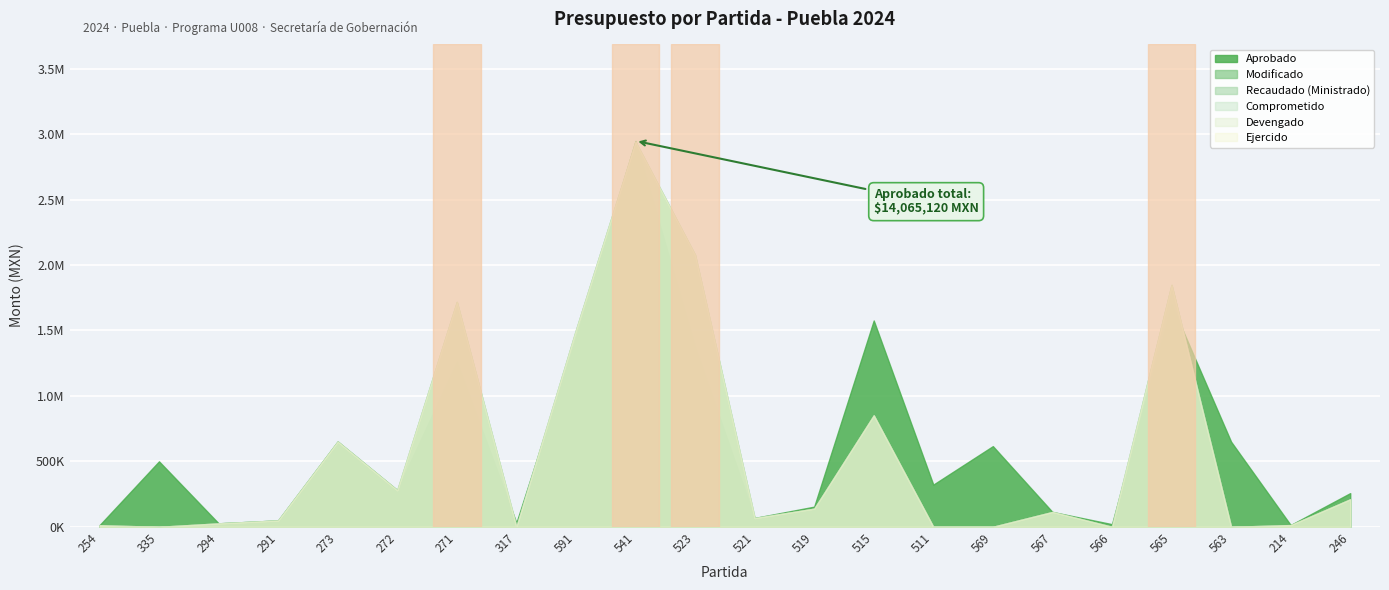

True or false: Ejercido and Recaudado (Ministrado) cross at least once.

False